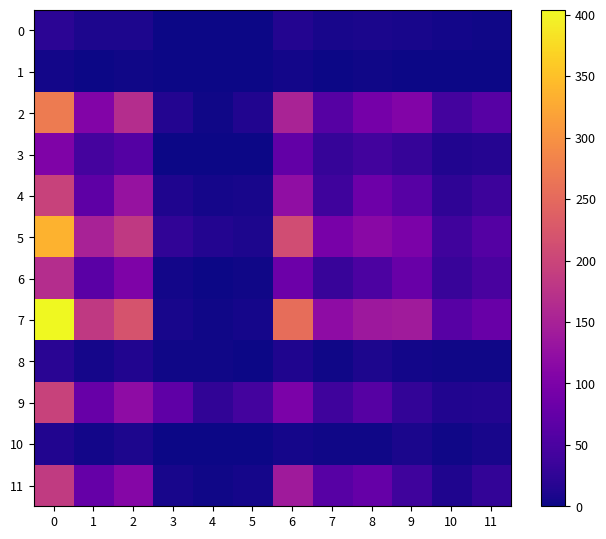

What is the total value across all series at 6?

1171